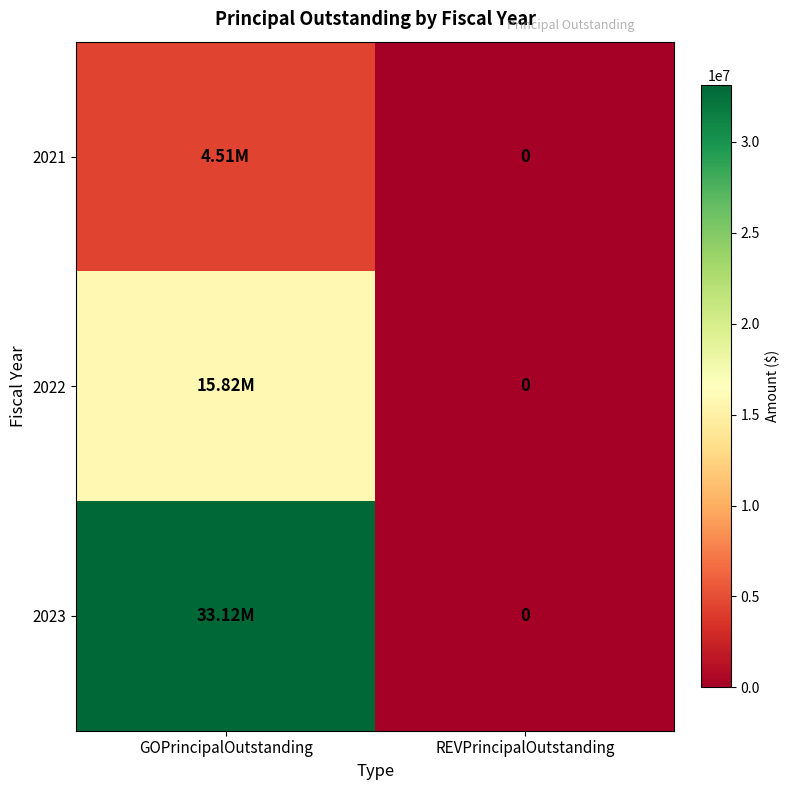

What is the difference between the 2023 values at REVPrincipalOutstanding and GOPrincipalOutstanding?

33125000